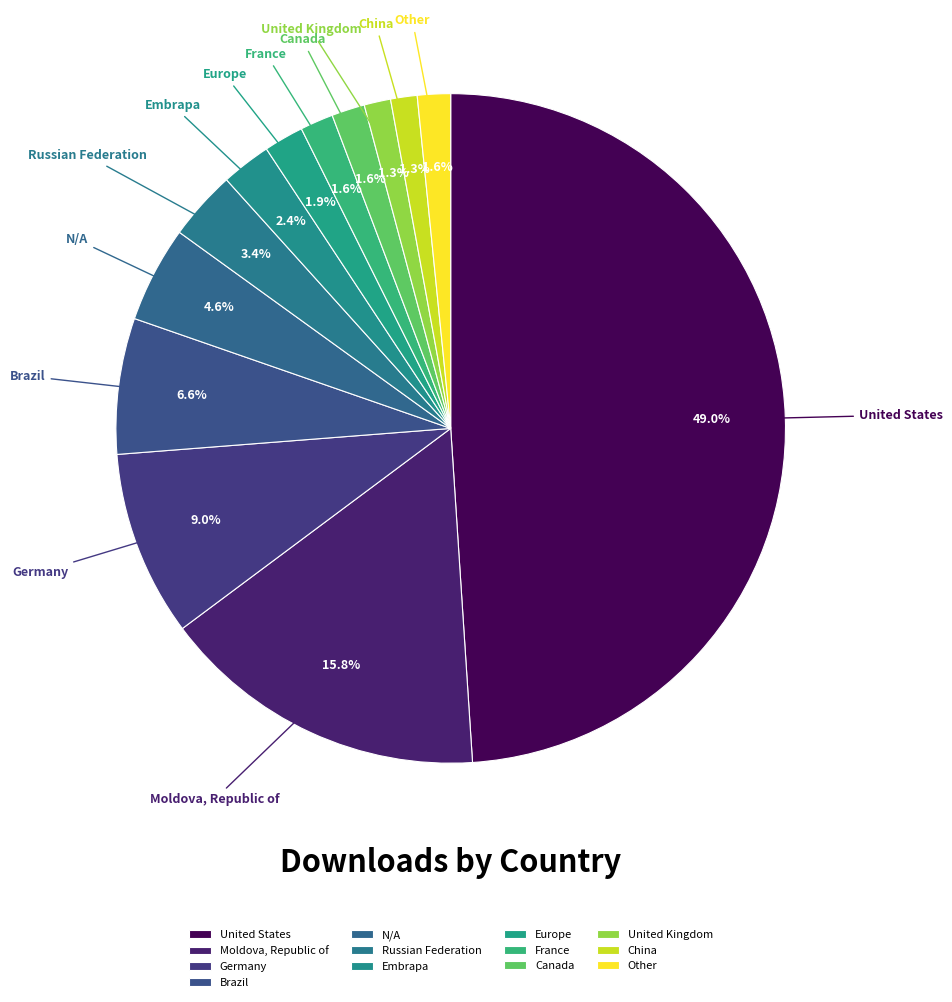

Is United Kingdom the majority of the pie?

No